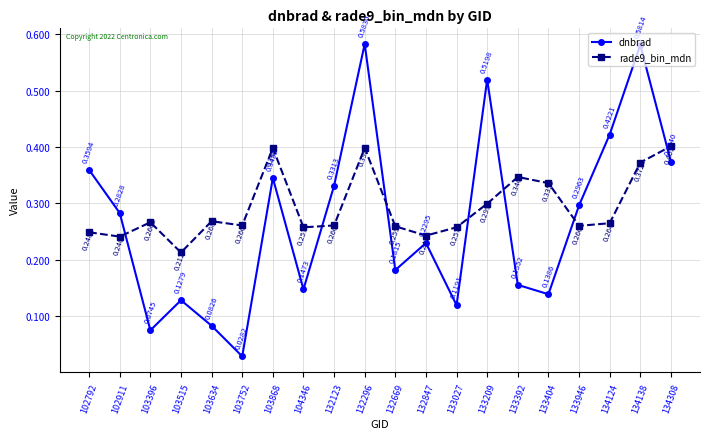

What is the sum of all rade9_bin_mdn values?

5.9